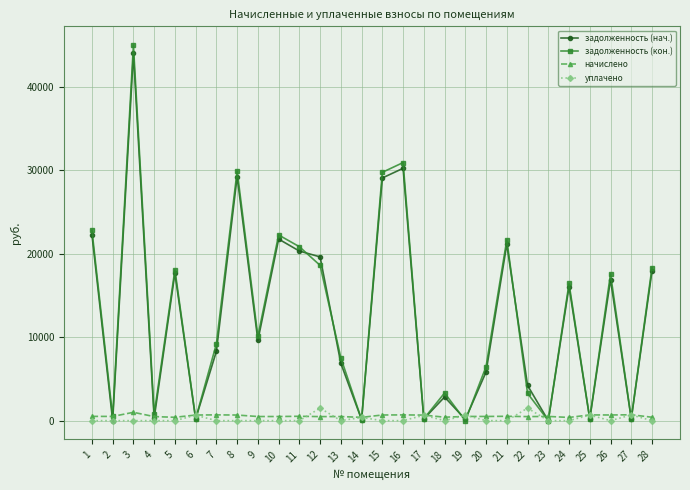

What is the total value across all series at 6?

1749.5